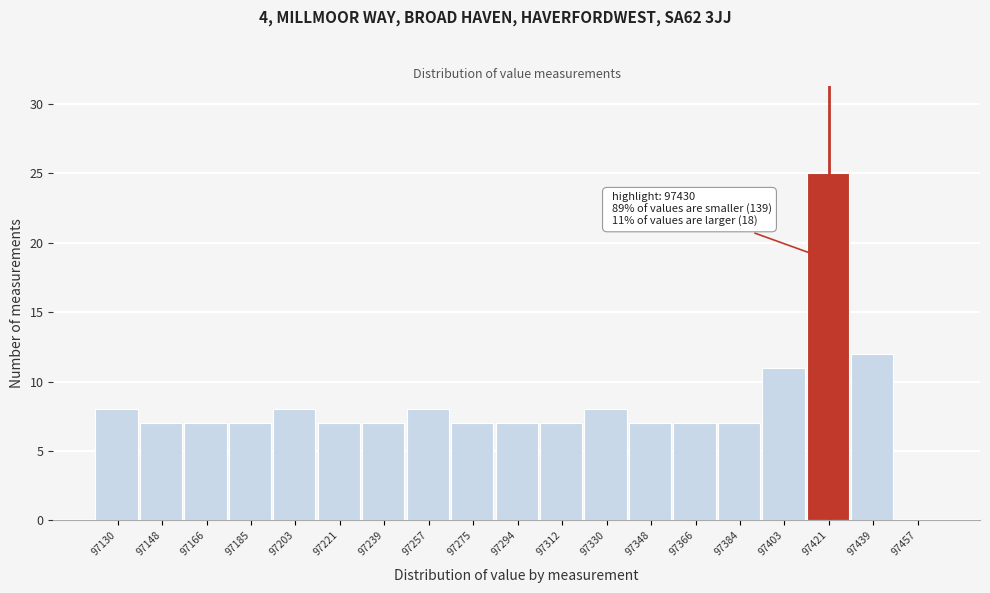

Reading left to right, list all the values displayed in this chart.

97130=8	97148=7	97166=7	97185=7	97203=8	97221=7	97239=7	97257=8	97275=7	97294=7	97312=7	97330=8	97348=7	97366=7	97384=7	97403=11	97421=25	97439=12	97457=0